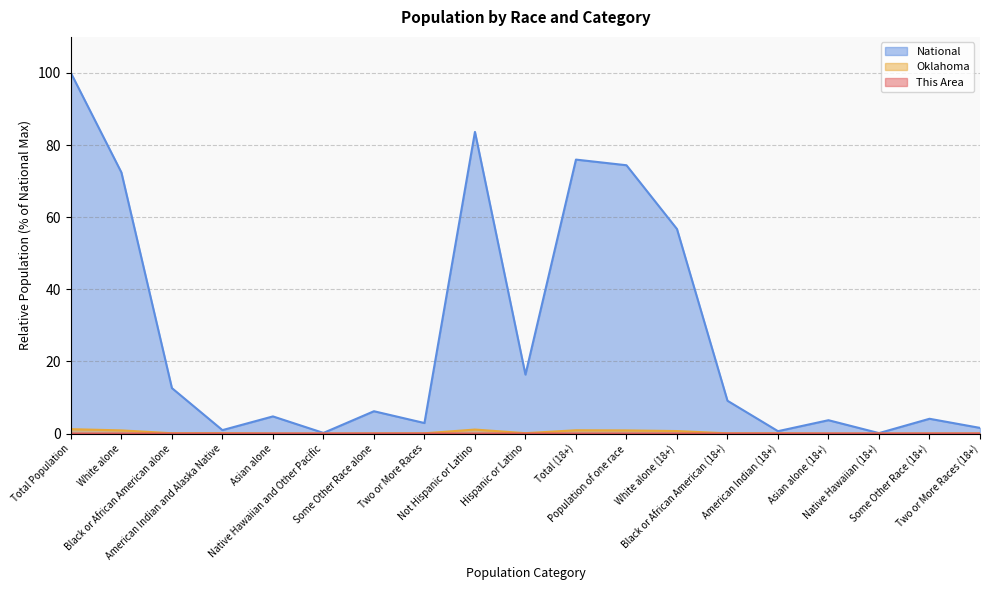

What is the greatest value displayed?

100.0